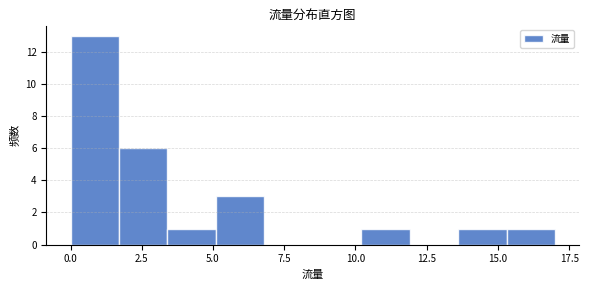

Around what value on the x-axis is the tallest bar? Give the approximate position of its centre, as read against the axis.

1.0